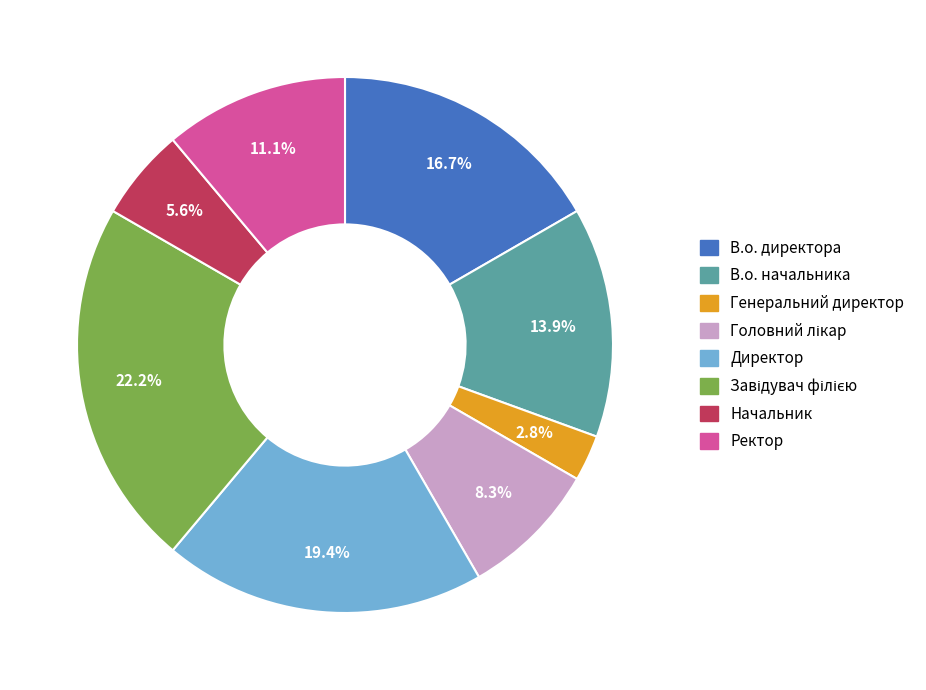

To the nearest percent, what is the difference between the В.о. начальника and Начальник slice percentages?

8%